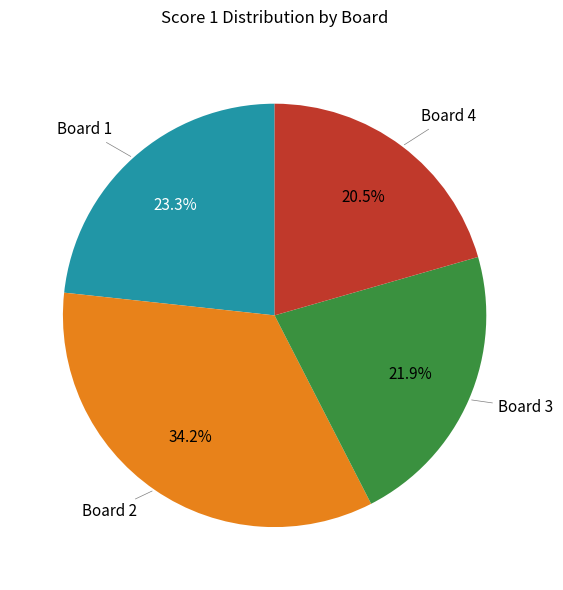

Which category has the biggest portion of the pie?

Board 2